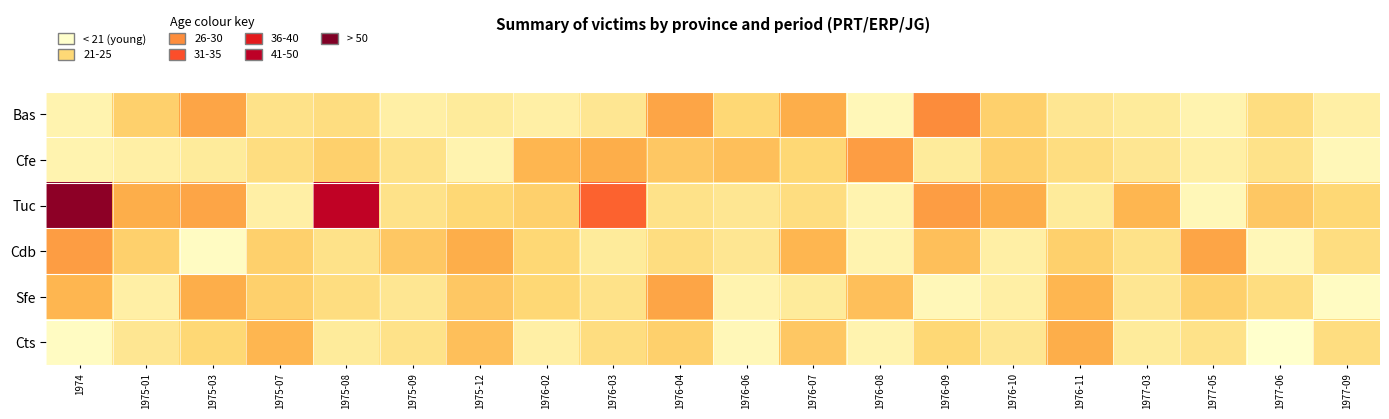

Rank the series by their maximum value, from highest to lowest.

Tuc, Bas, Cfe, Cdb, Sfe, Cts